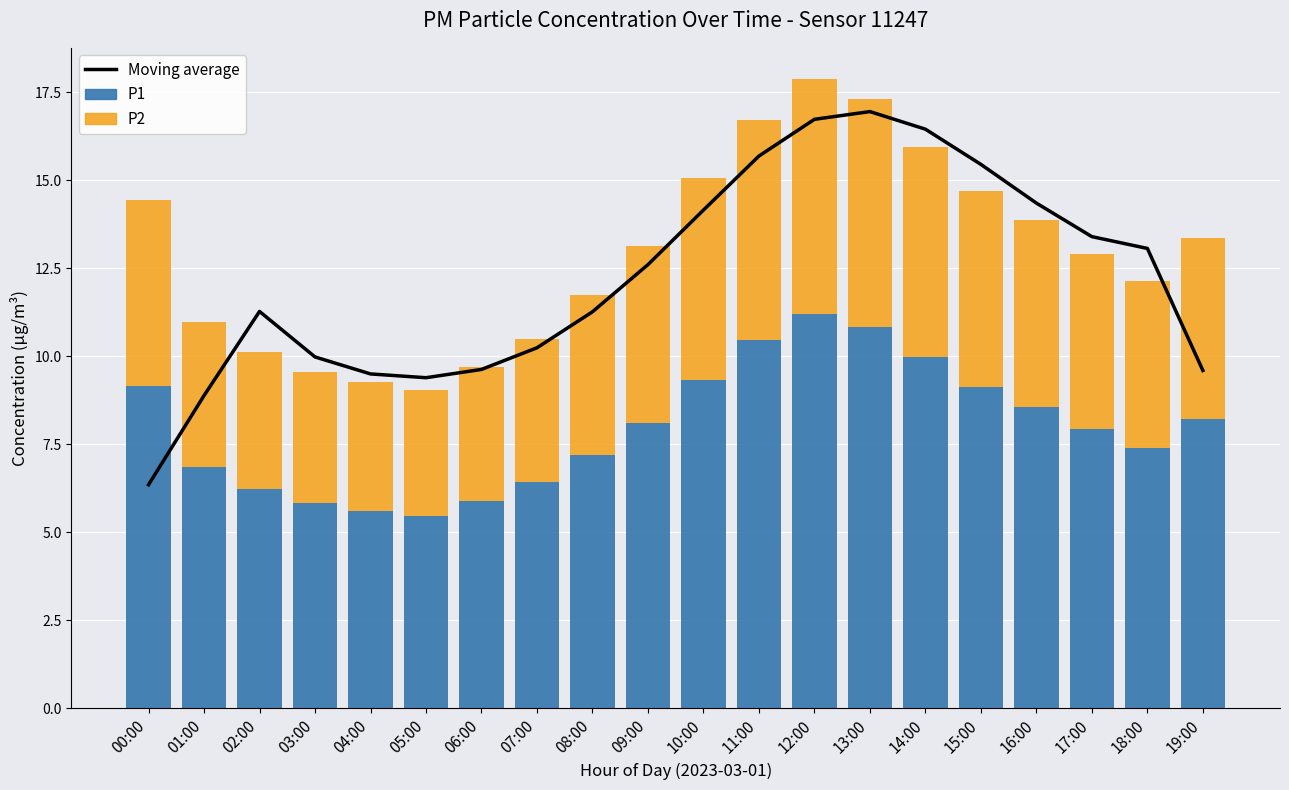

Between 07:00 and 05:00, which is larger?

07:00